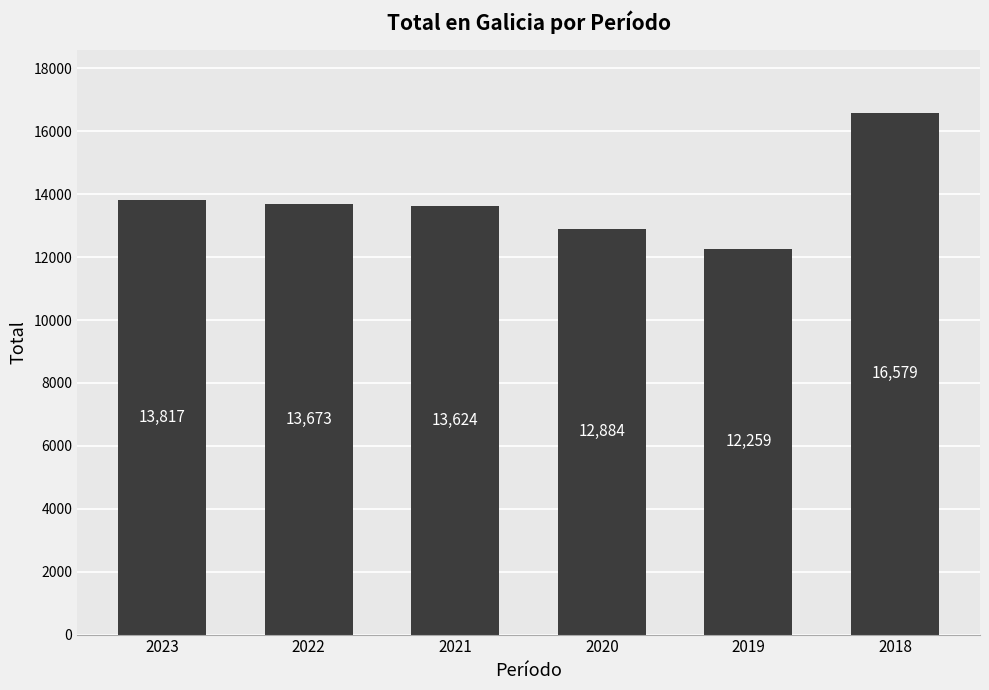

True or false: the data shows 12259 at 2019.

True